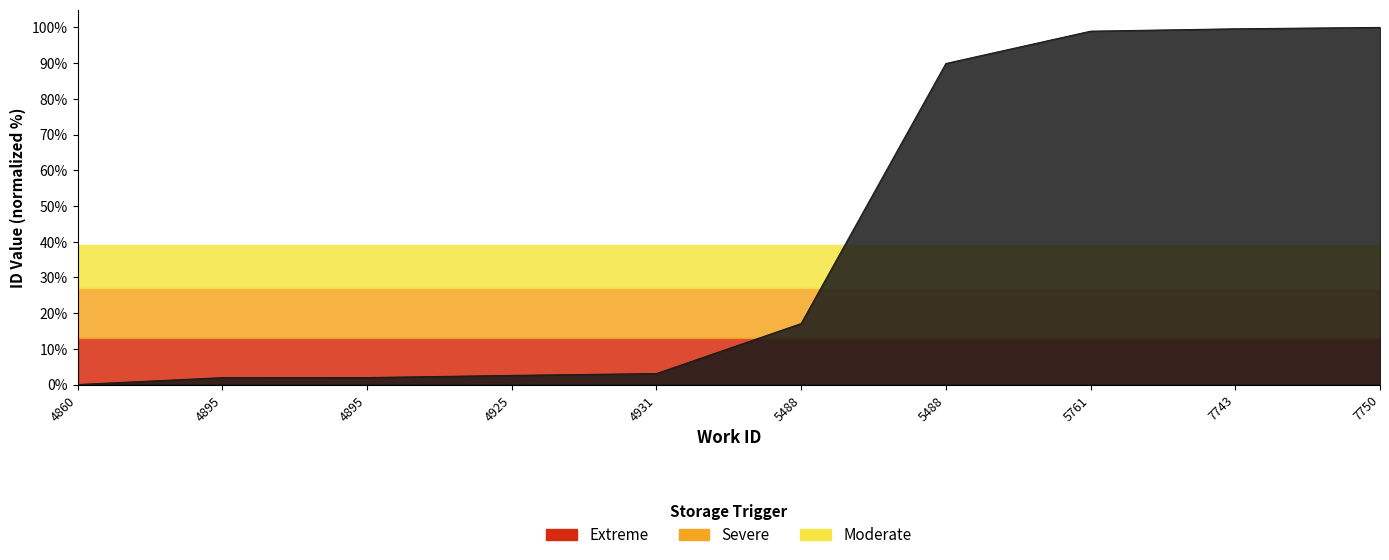

What is the sum of the values at 5488 and 7750?

117.1